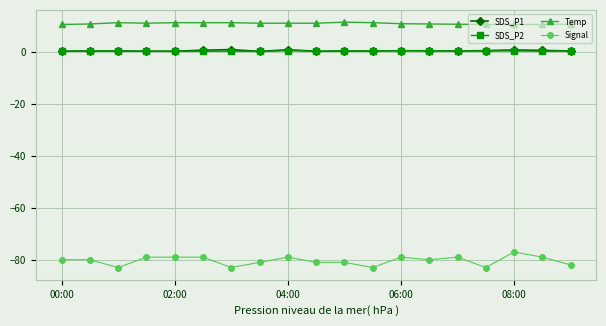

True or false: Temp and SDS_P2 cross at least once.

False